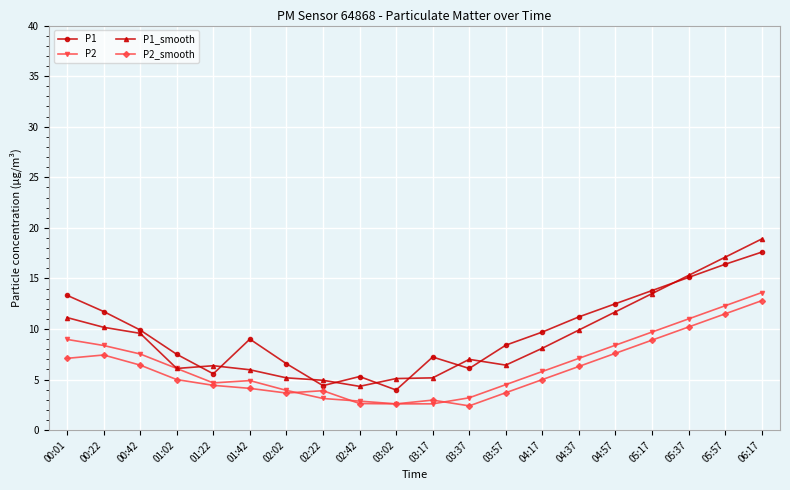

At which category does the chart reach its peak across all series?

06:17